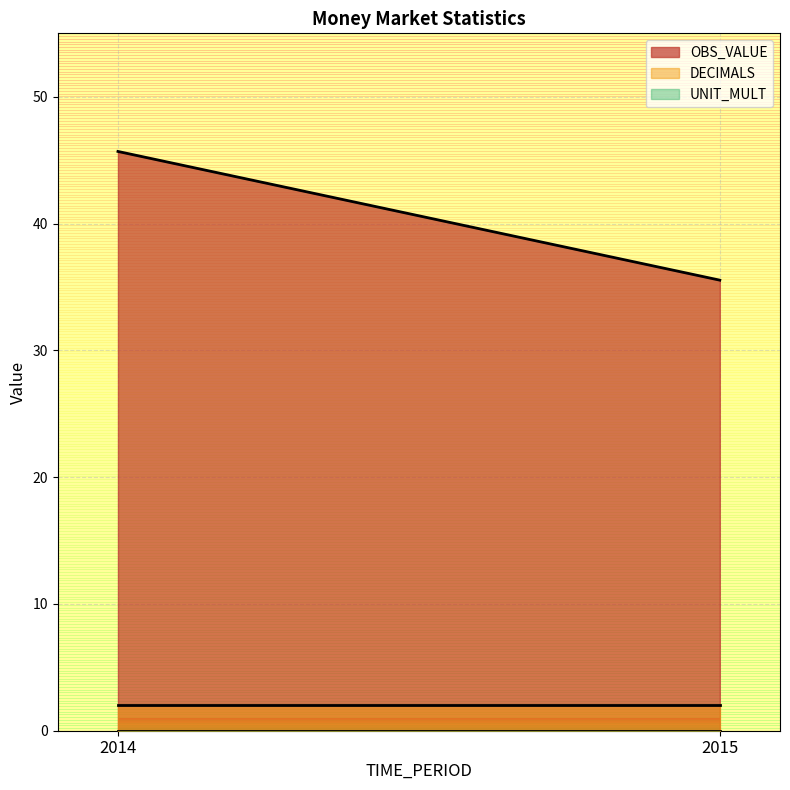

What is the average value of the DECIMALS series?

2.0